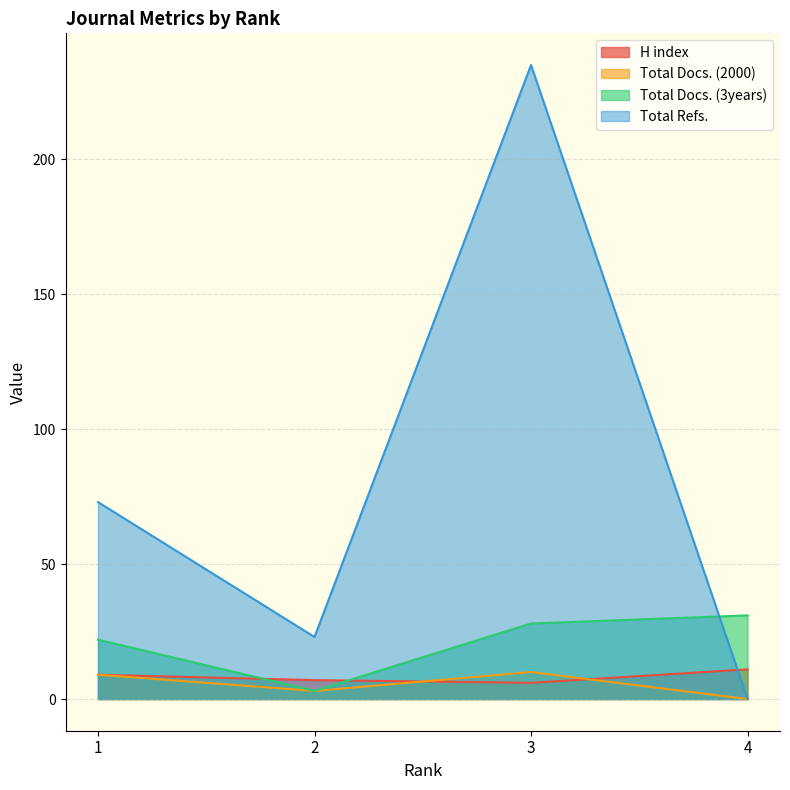

True or false: Total Docs. (3years) and Total Refs. intersect in this chart.

True